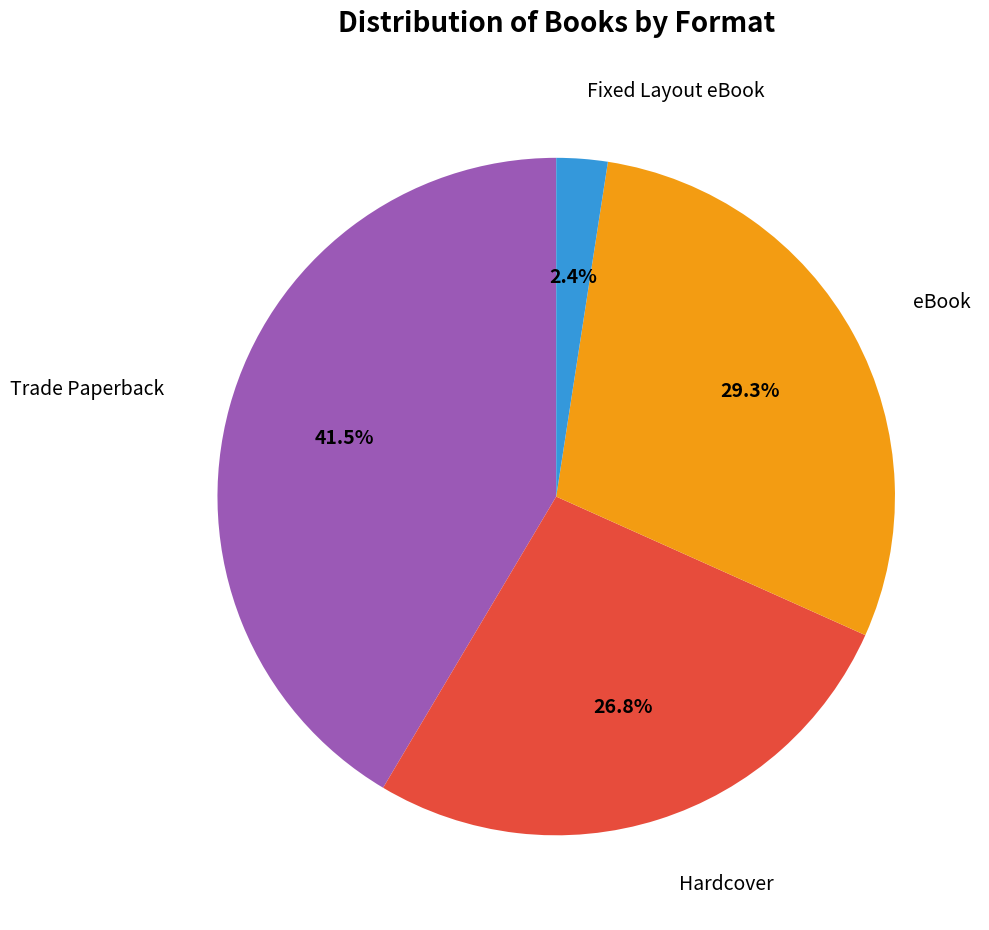

Is there any slice that represents more than half of the pie?

No